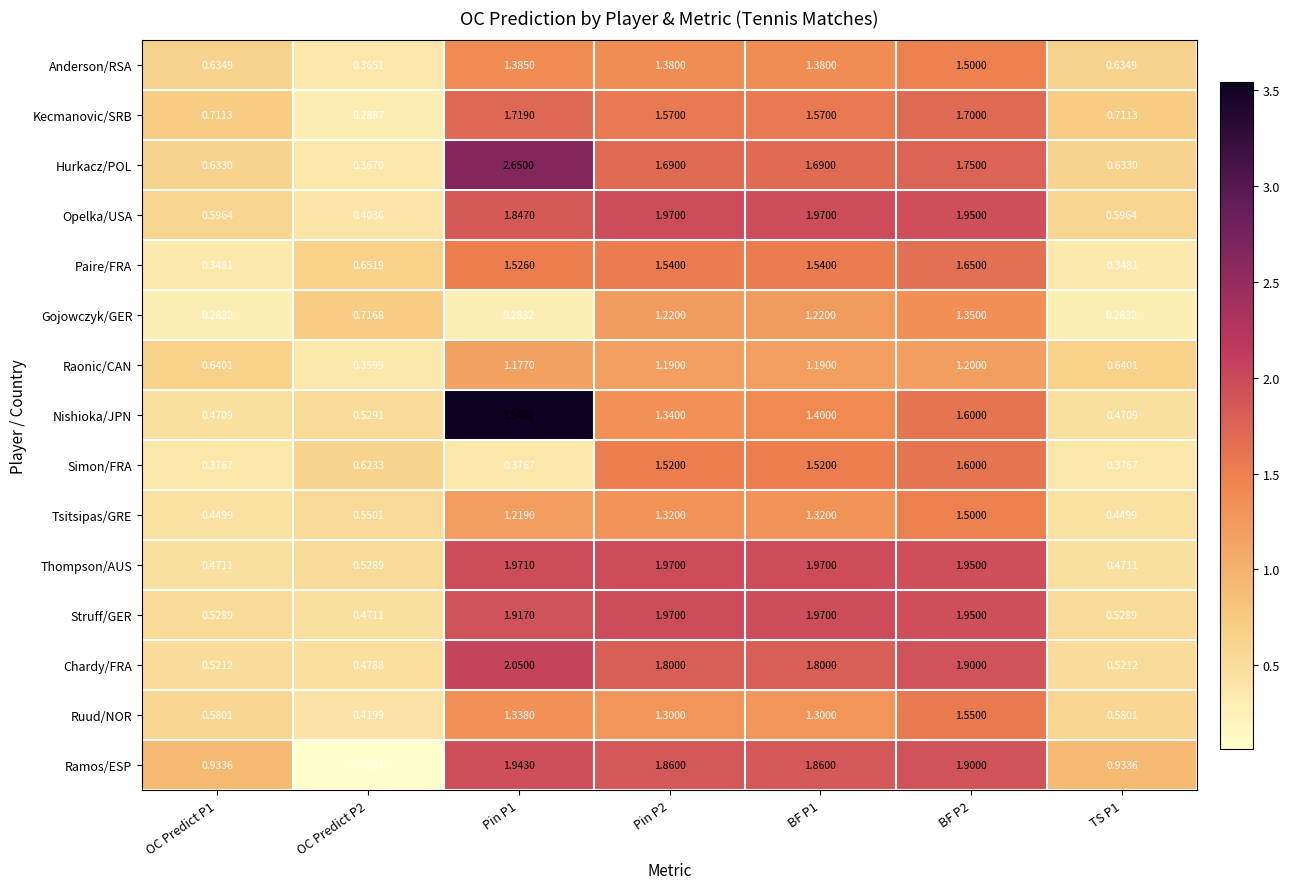

Between Pin P1 and BF P1, which series saw the biggest shift?

Nishioka/JPN